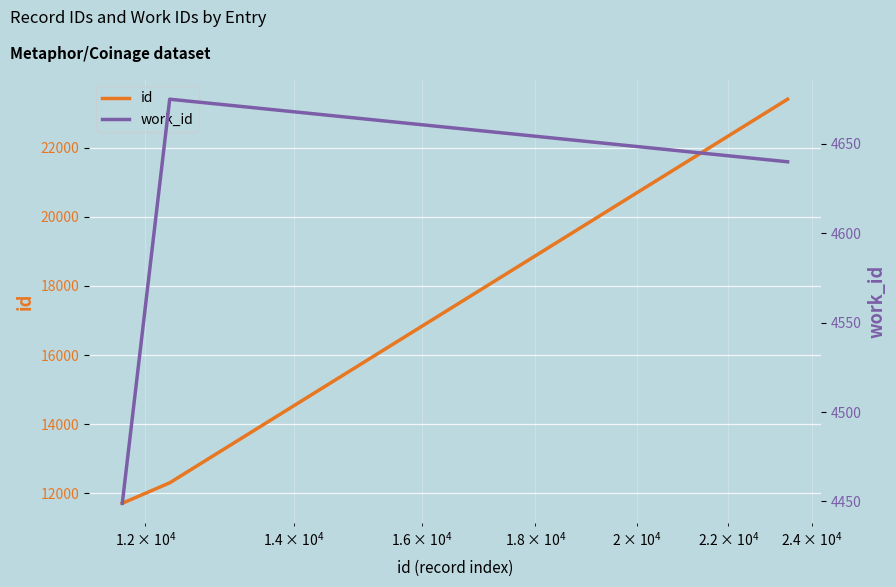

How many data points in id are less than 12307?

1